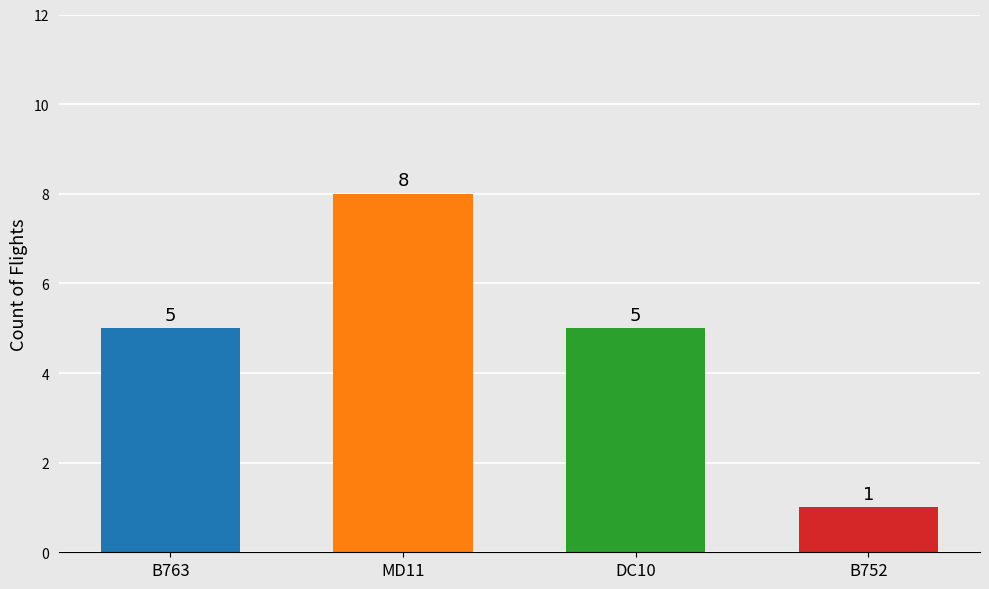

What is the sum of the values at DC10 and B763?

10